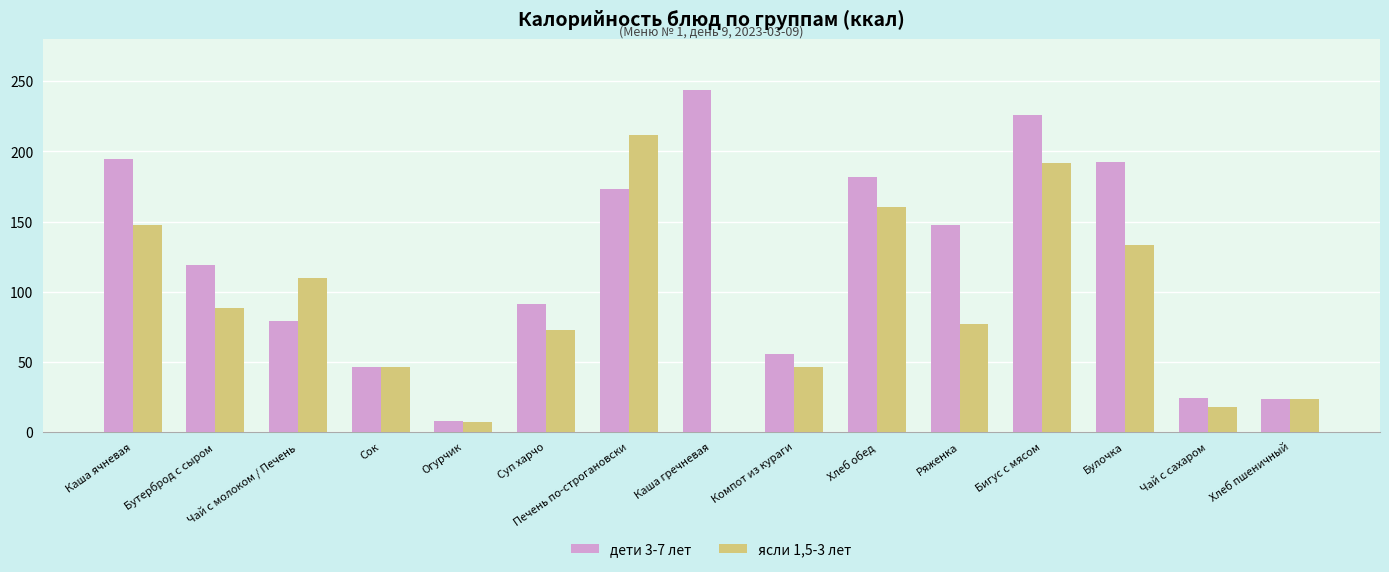

At which label is дети 3-7 лет closest to 126?

Бутерброд с сыром